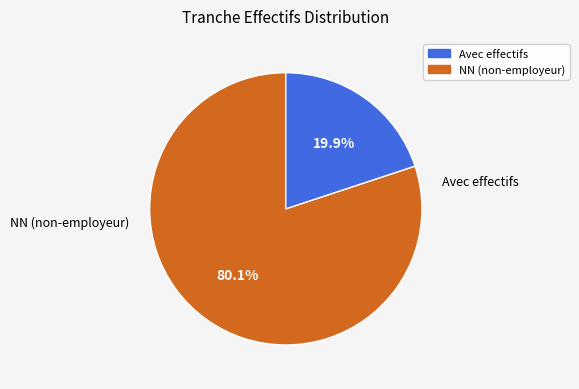

How many segments does this pie chart have?

2